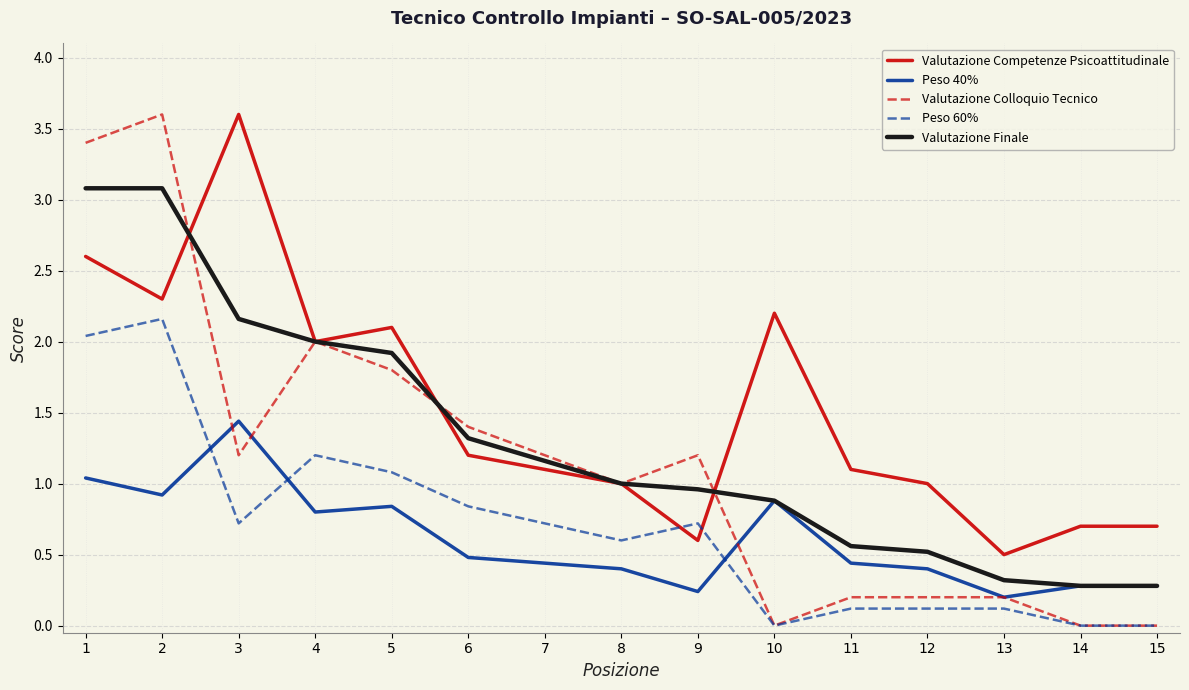

Is it true that Peso 60% equals 1.5 at 2?

False